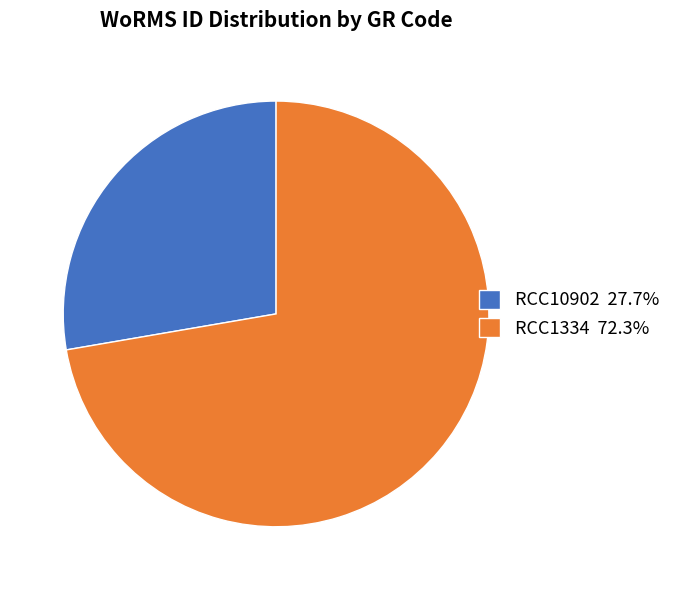

Combined, do RCC1334 and RCC10902 account for over 50%?

Yes